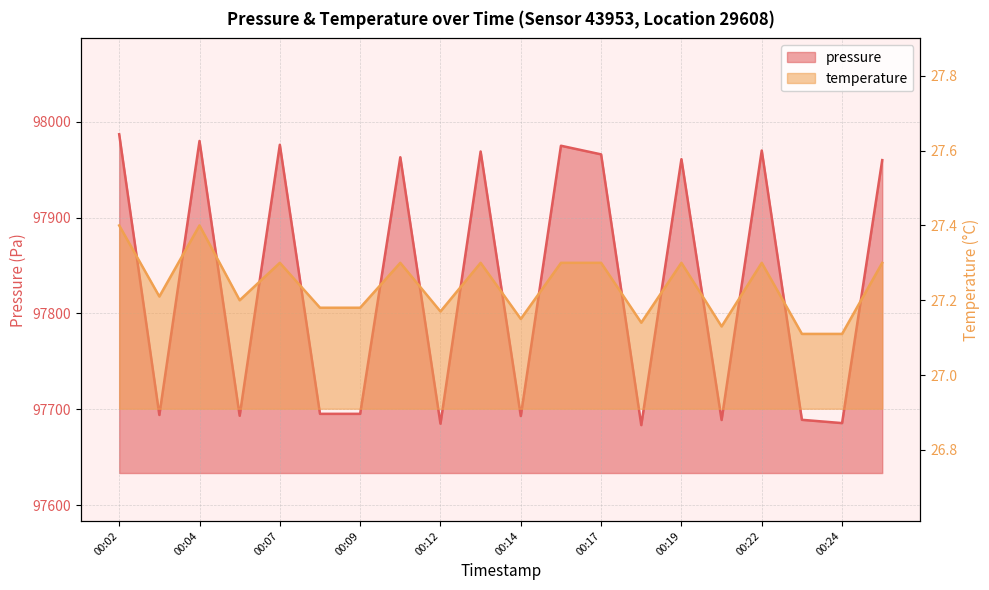

How many values in the pressure series are below 97960?

10